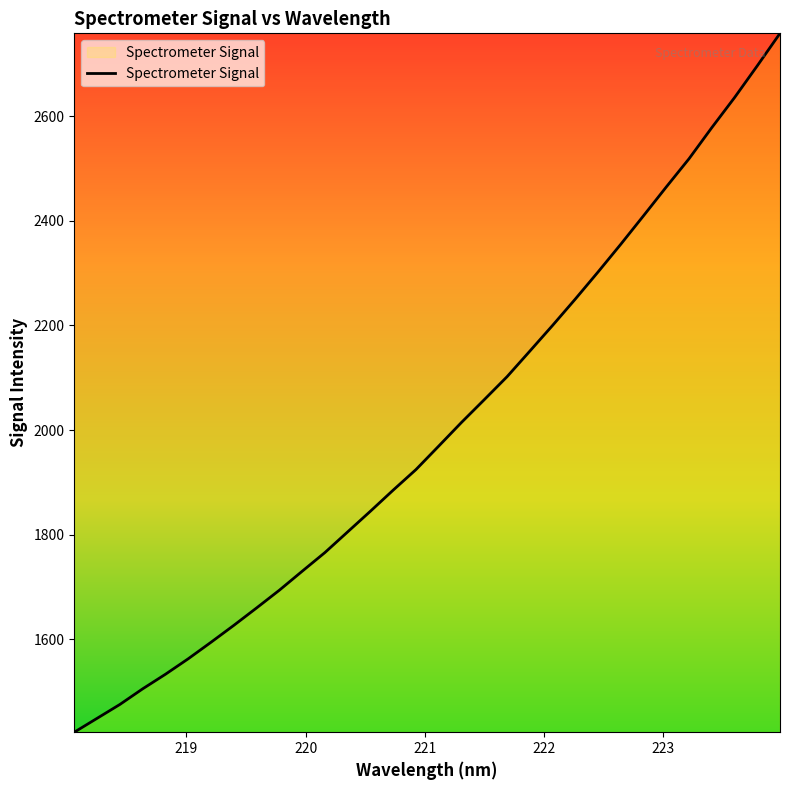

What is the difference between the maximum and minimum values?

1335.7